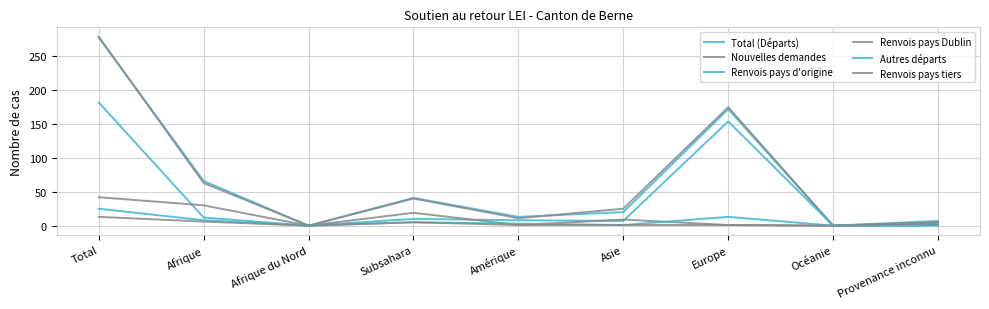

What position from the right is Subsahara?

6